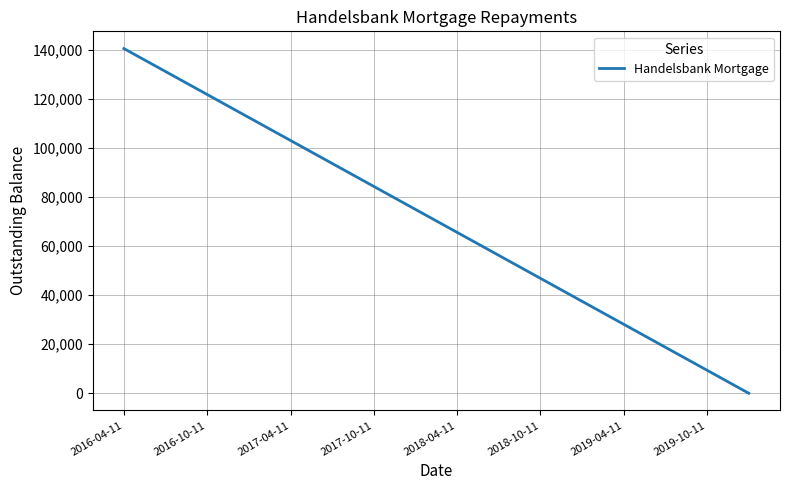

How many values are above zero?

15